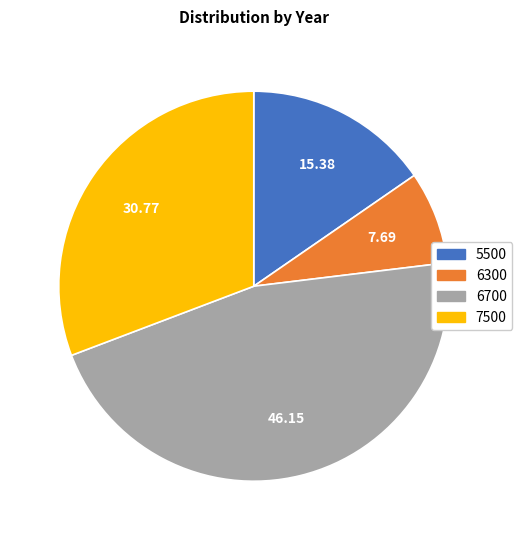

Is the sum of 6300 and 7500 greater than half?

No